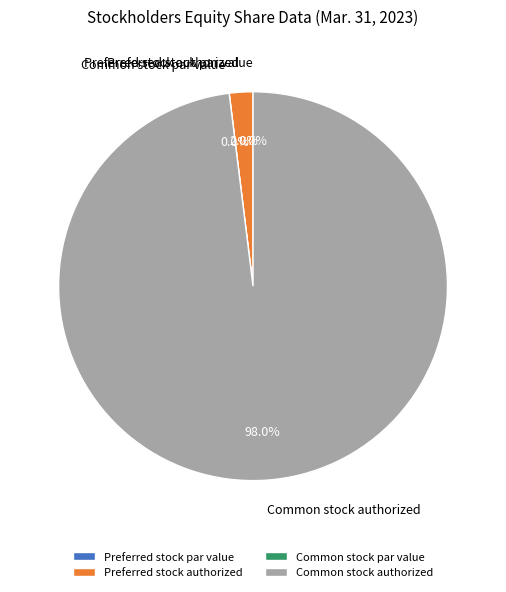

Count the number of slices in the pie.

4